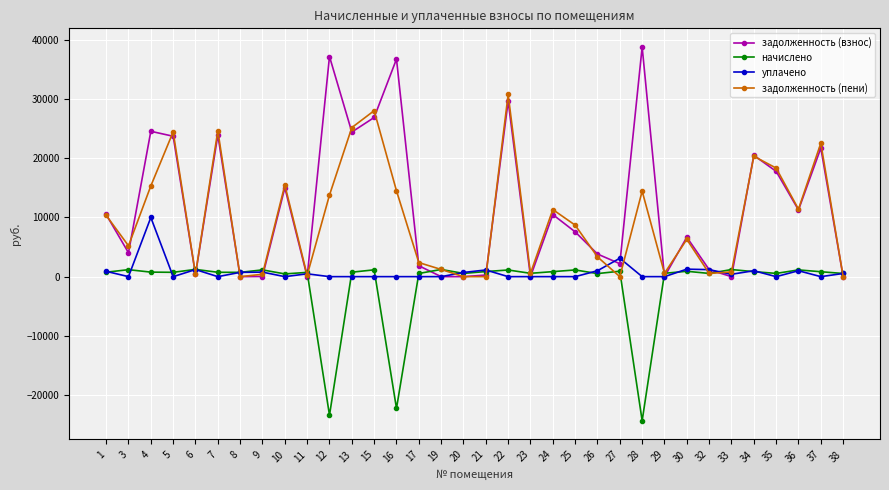

What is the total value across all series at 24?

22673.0